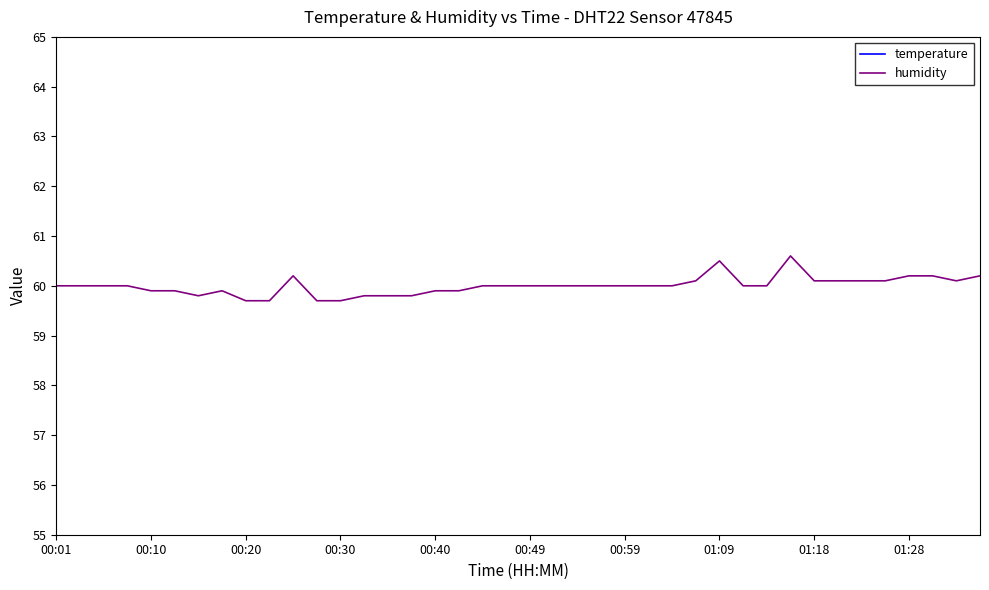

Which series has the widest spread of values?

humidity